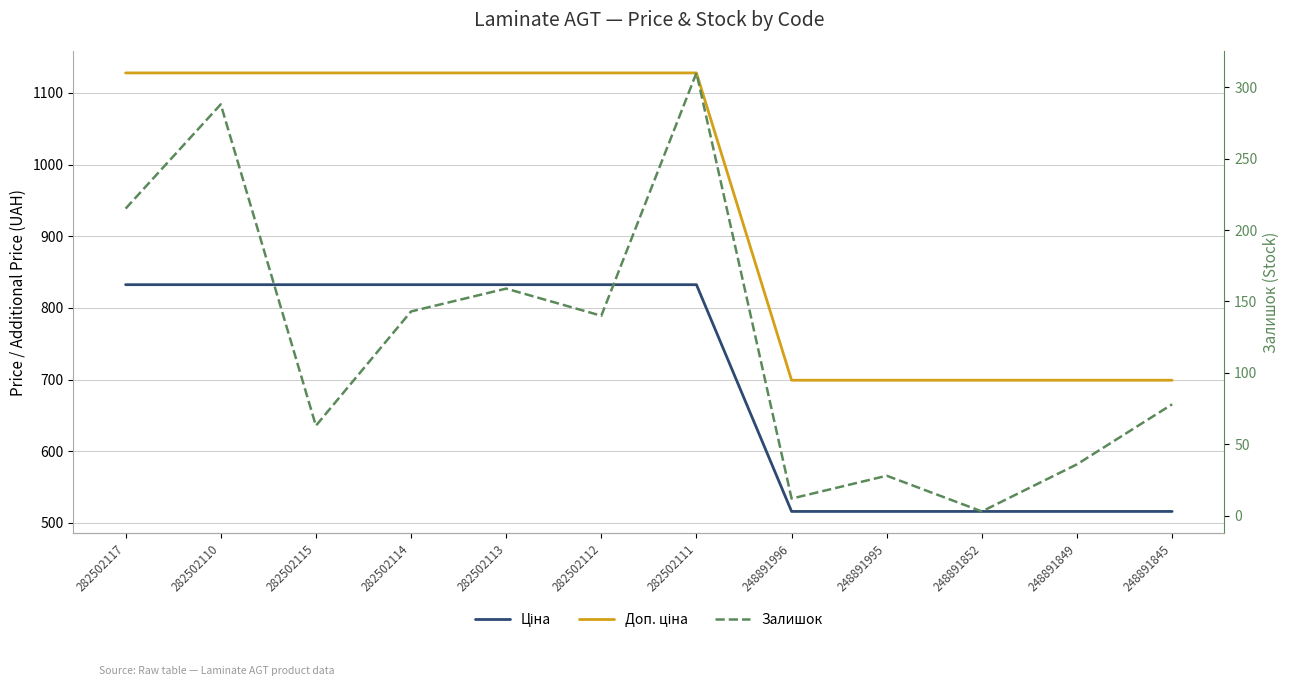

How many values in the Доп. ціна series exceed 1127?

7